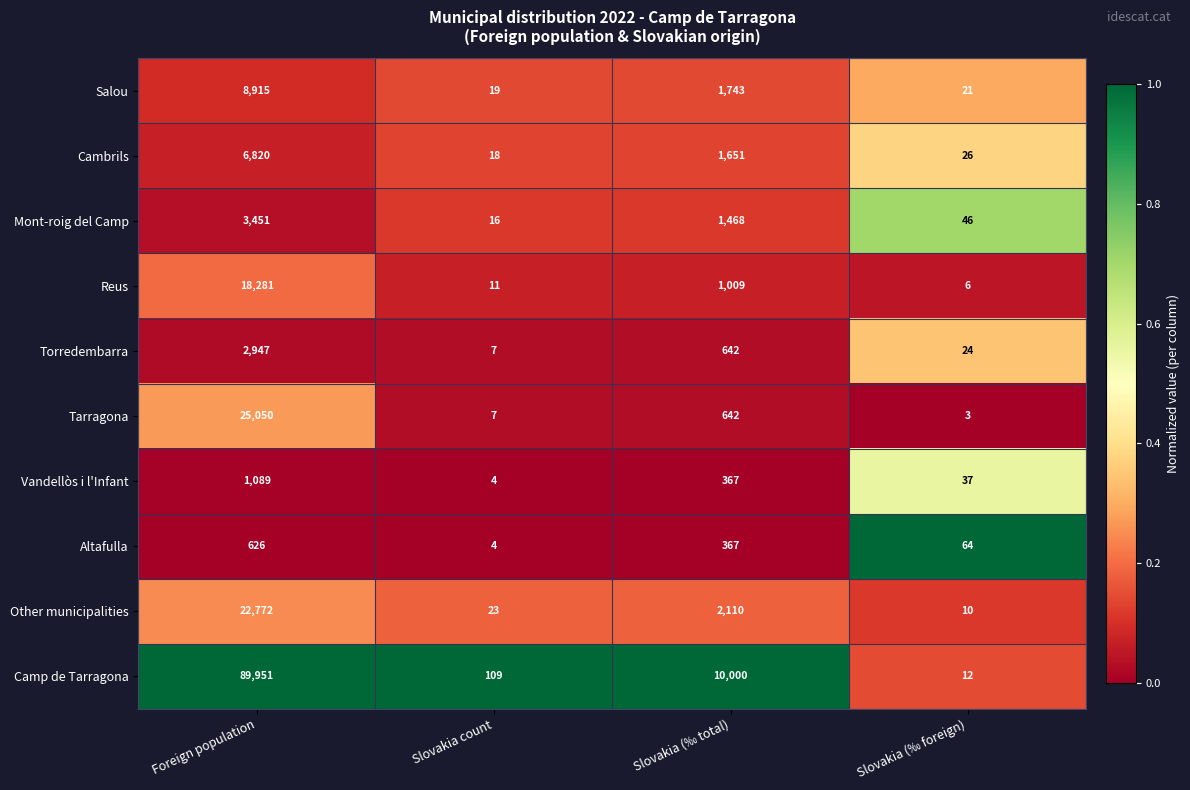

Is the value of Reus at Foreign population greater than the value of Cambrils at Slovakia (‰ total)?

Yes